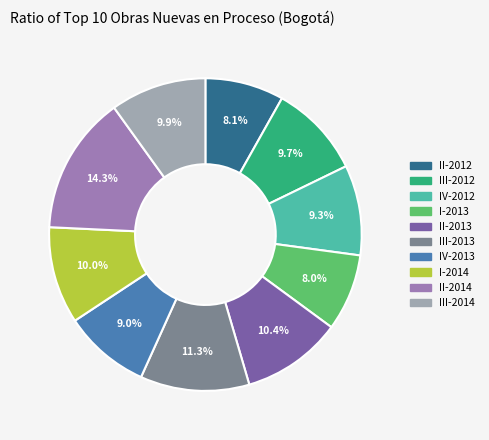

Combined, do III-2014 and III-2012 account for over 50%?

No